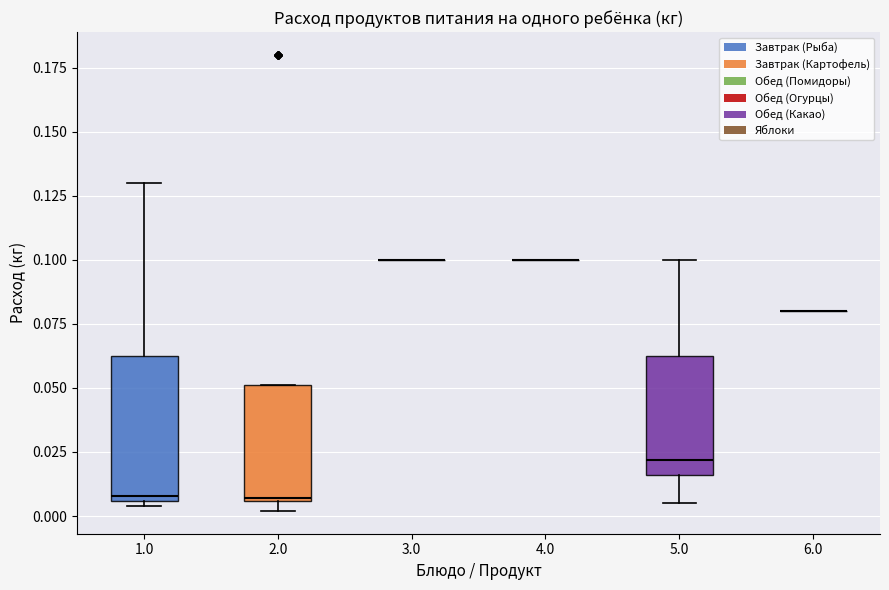

Reading left to right, transcribe this box plot: for each box, give where its median line is, the range the box spans, and where its two whiskers end, as read against the y-axis. The values are not printed on the chart, so give them approximately, as read against the axis.

1.0: median 0.010, box 0.005 to 0.065, whiskers 0.005 (just below the box's lower edge) to 0.130
2.0: median 0.005, box 0.005 to 0.050, whiskers 0.000 to 0.050
3.0: box collapsed to a line at 0.100, whiskers 0.100 to 0.100
4.0: box collapsed to a line at 0.100, whiskers 0.100 to 0.100
5.0: median 0.020, box 0.015 to 0.065, whiskers 0.005 to 0.100
6.0: box collapsed to a line at 0.080, whiskers 0.080 to 0.080